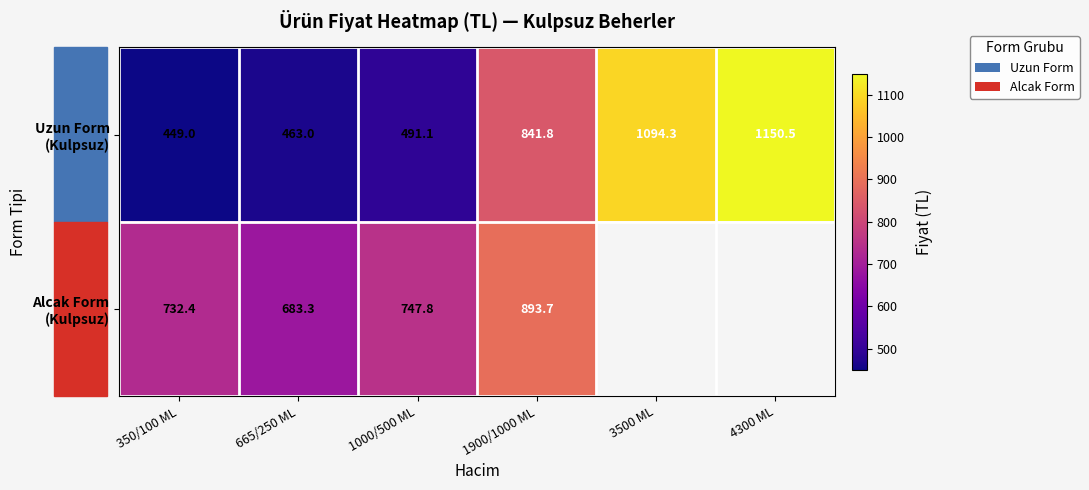

Is the value of Uzun Form (Kulpsuz) at 1000/500 ML greater than the value of Alcak Form (Kulpsuz) at 350/100 ML?

No